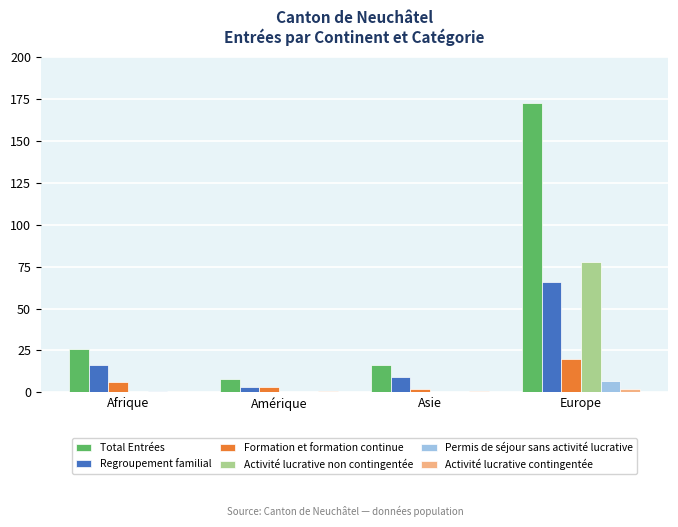

Reading right to left, extract all data points from this chart.

Total Entrées: 173	16	8	26
Regroupement familial: 66	9	3	16
Formation et formation continue: 20	2	3	6
Activité lucrative non contingentée: 78	0	0	0
Permis de séjour sans activité lucrative: 7	0	0	1
Activité lucrative contingentée: 2	1	1	0